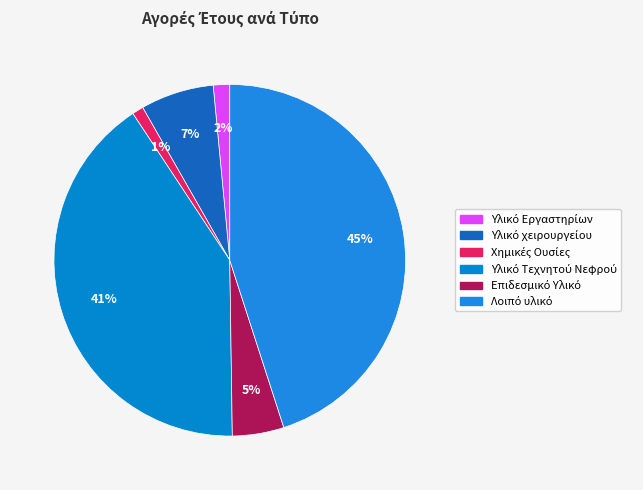

To the nearest percent, what is the difference between the largest and smallest slice percentages?

44%